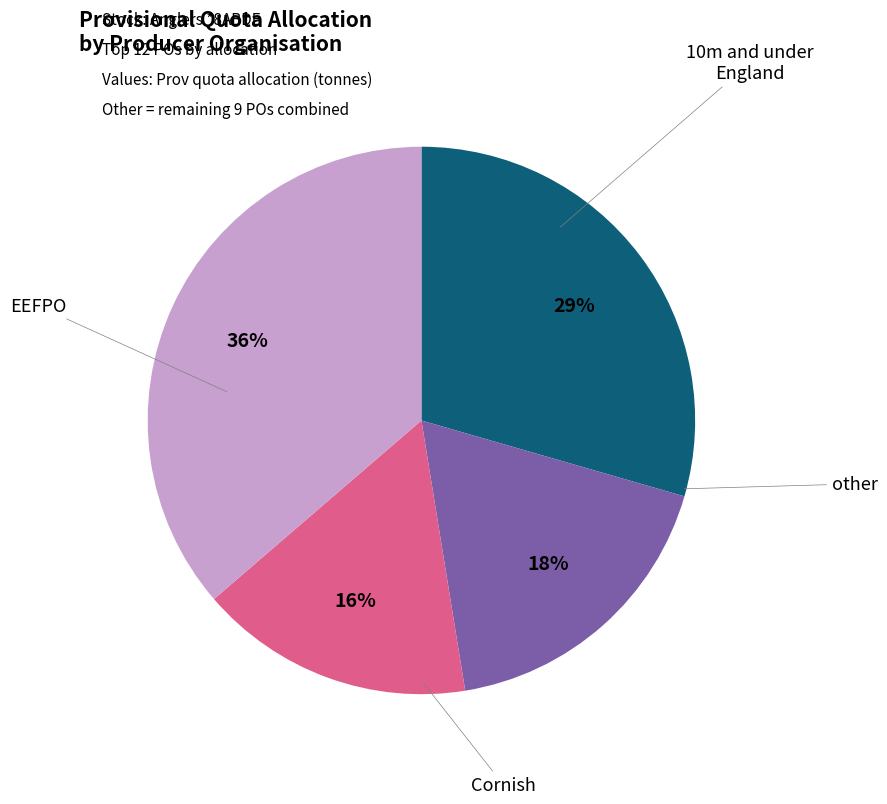

To the nearest percent, what is the average slice percentage?

25%